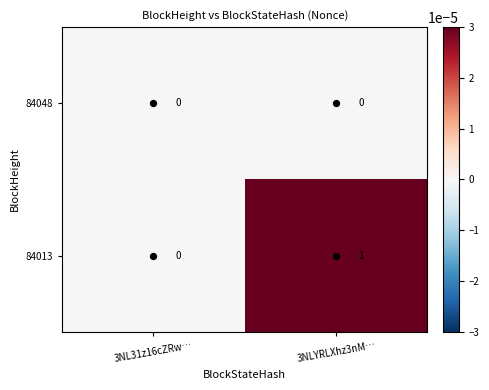

At 3NLYRLXhz3nM…, list the series in order from largest to smallest.

84013, 84048